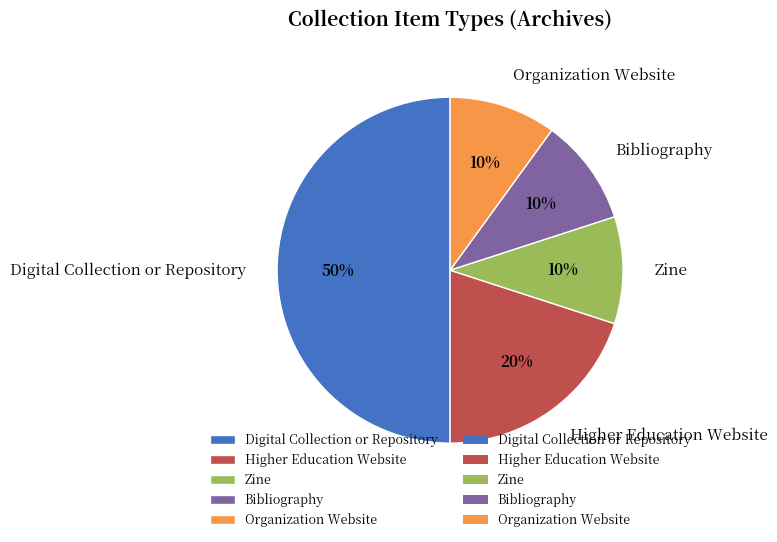

To the nearest percent, what is the combined percentage of Digital Collection or Repository and Higher Education Website?

70%